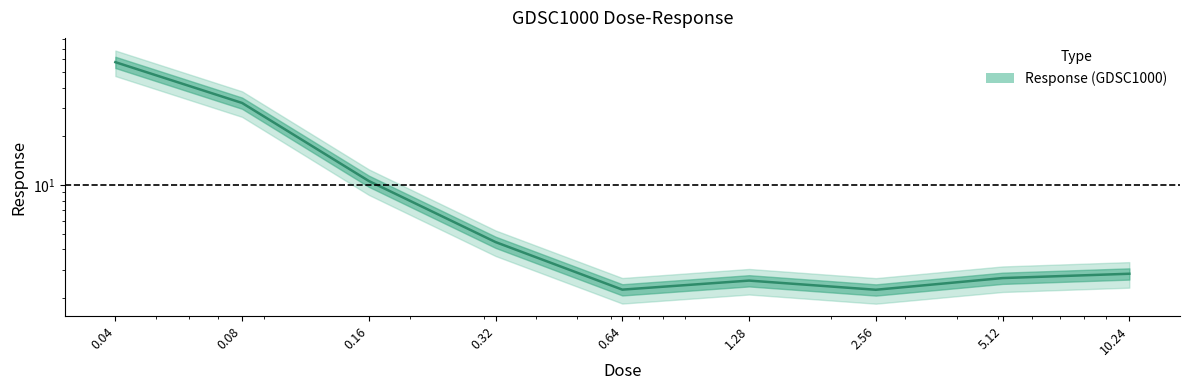

Which label corresponds to the largest value in the chart?

0.04